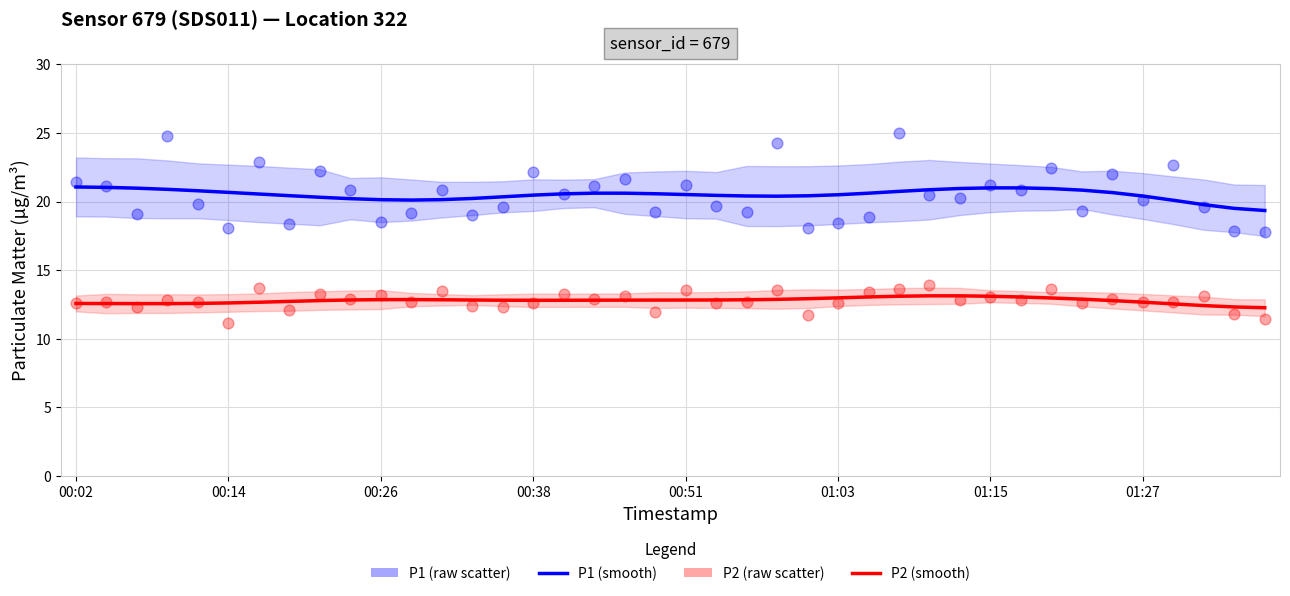

At how many categories does at least one series exceed 22?

9